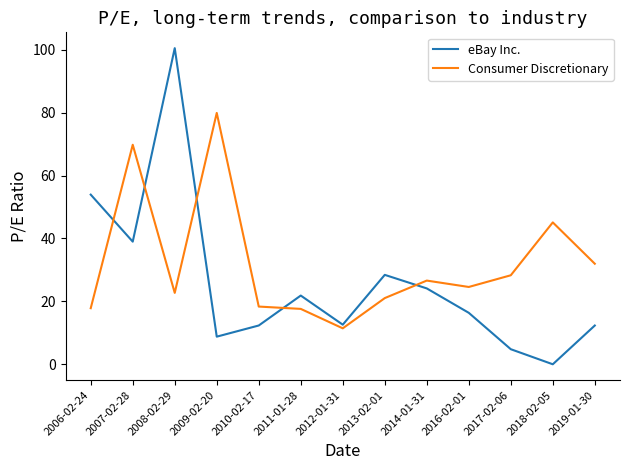

How many series are shown in this chart?

2